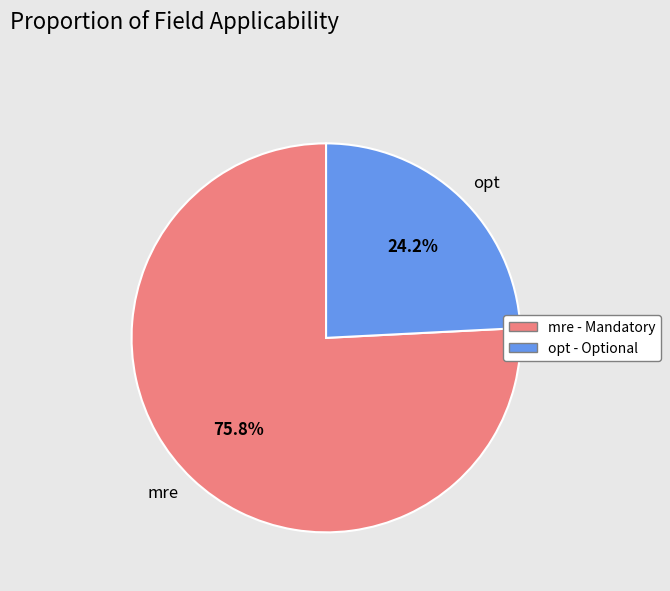

What portion of the pie excludes opt?

75.8%